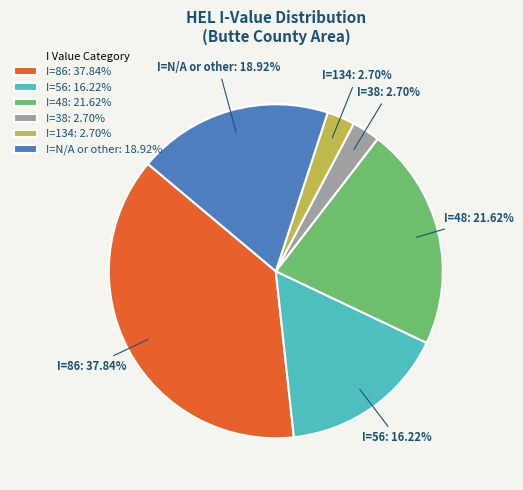

What is the largest slice in the pie chart?

I=86: 37.84%